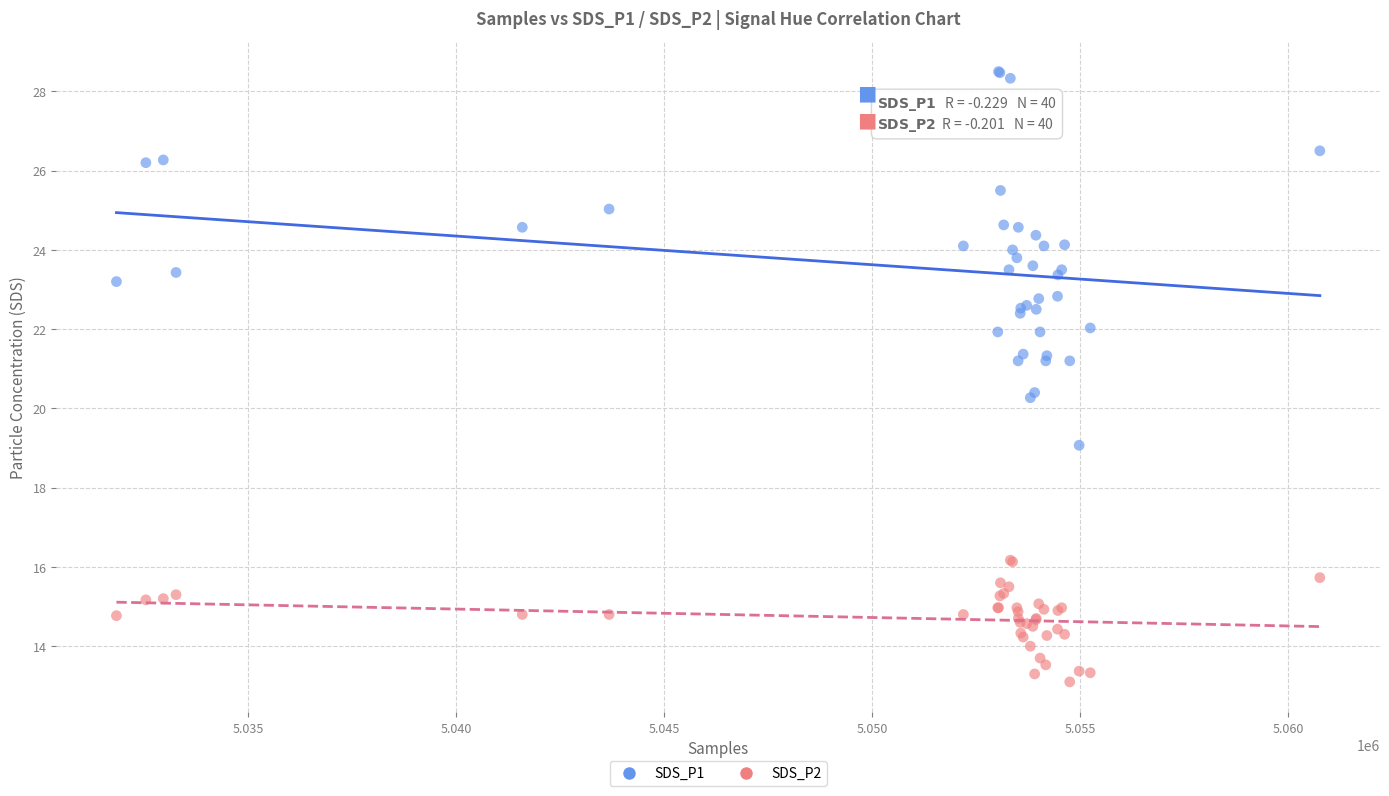

Which series contains the lowest Y value?

SDS_P2